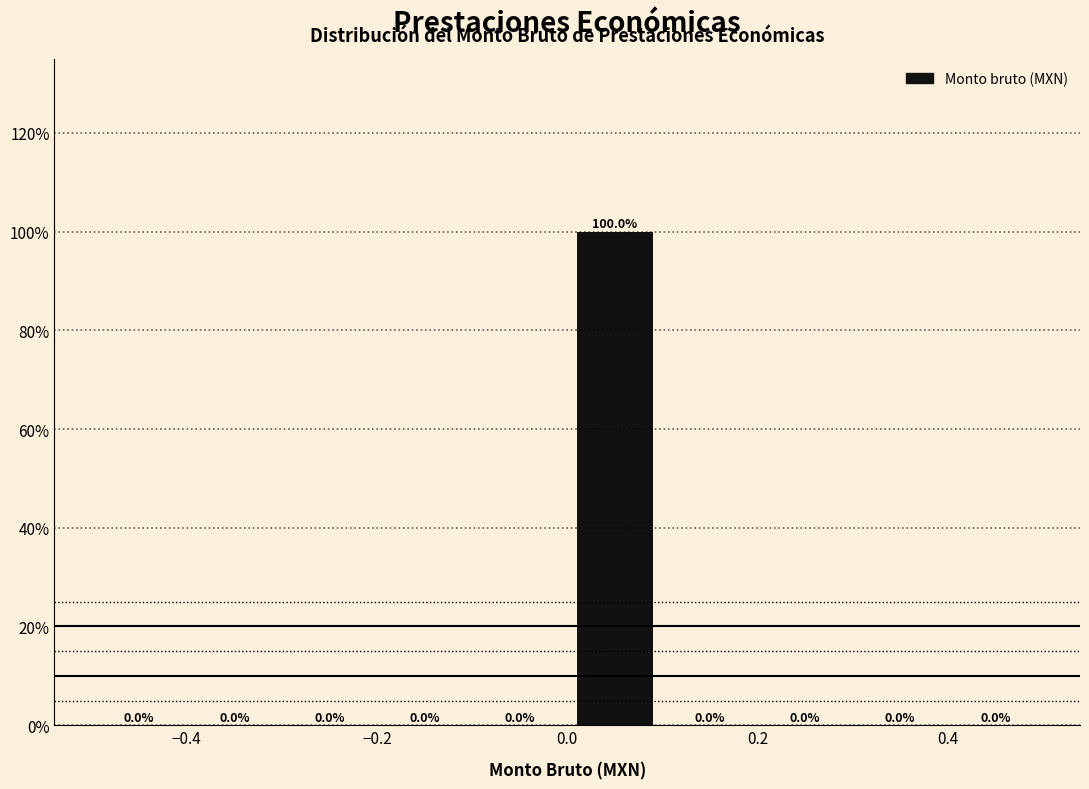

Reading left to right, list every bar in this chart as the range it spans on the x-axis followed by its height.

-0.5 to -0.4: 0.0
-0.4 to -0.3: 0.0
-0.3 to -0.2: 0.0
-0.2 to -0.1: 0.0
-0.1 to 0.0: 0.0
0.0 to 0.1: 100.0
0.1 to 0.2: 0.0
0.2 to 0.3: 0.0
0.3 to 0.4: 0.0
0.4 to 0.5: 0.0